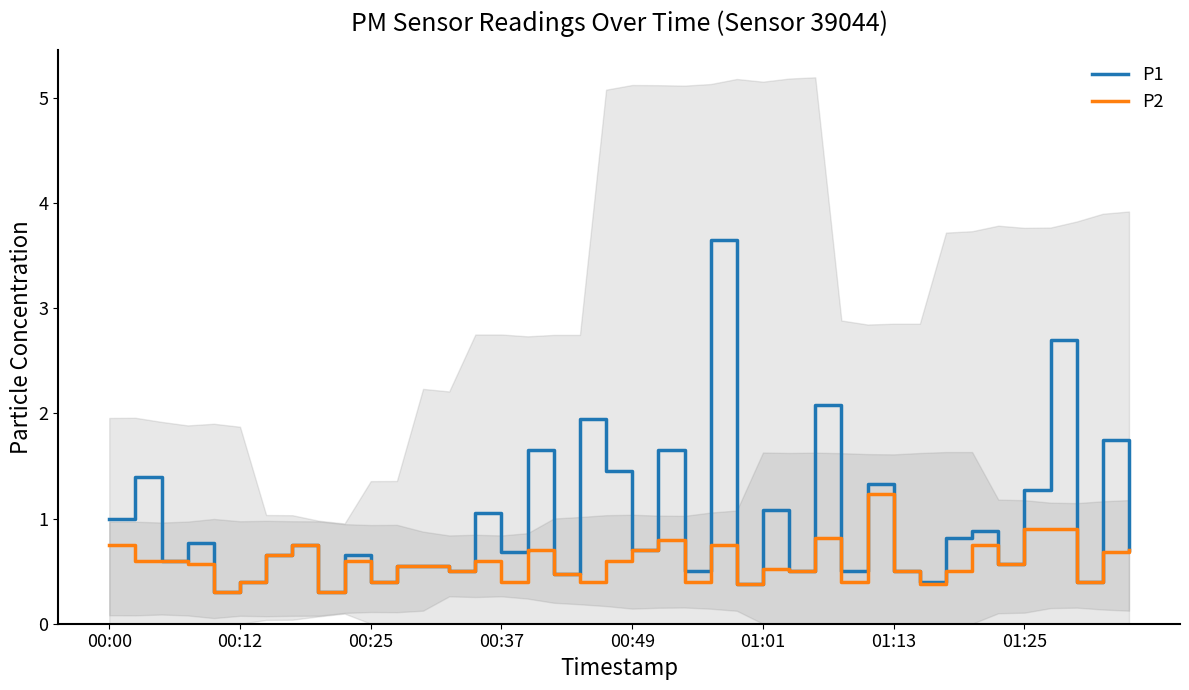

Which series has the largest total across all categories?

P1